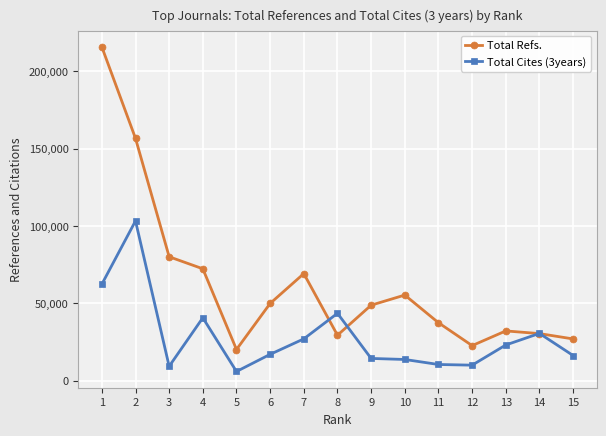

Which series changed the most between 2 and 4?

Total Refs.